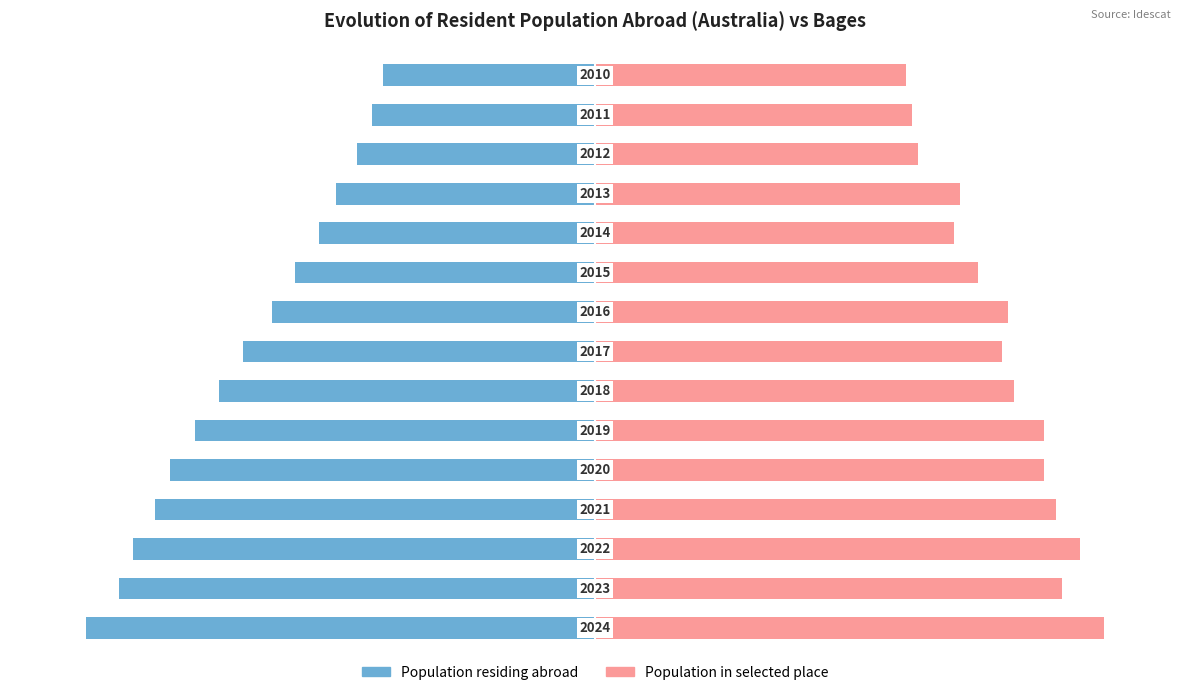

The value of Population in selected place at 6 is 131.2. True or false?

False